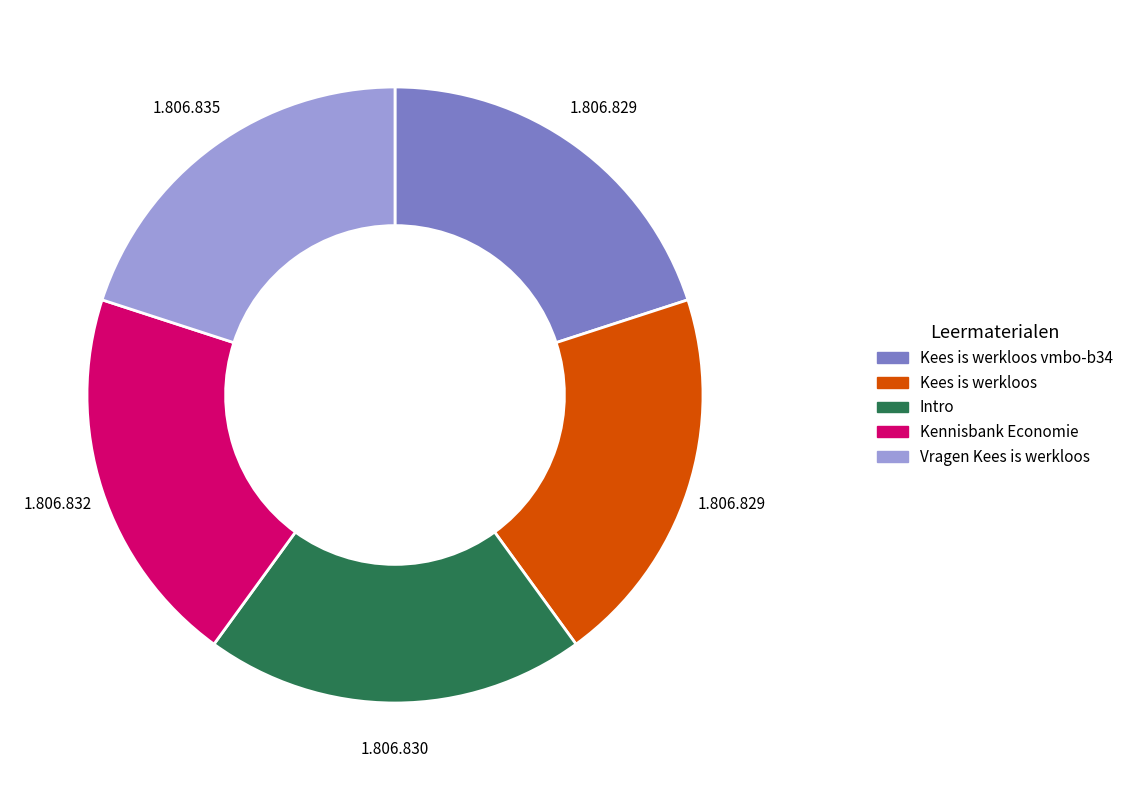

True or false: Kees is werkloos accounts for 32% of the total.

False